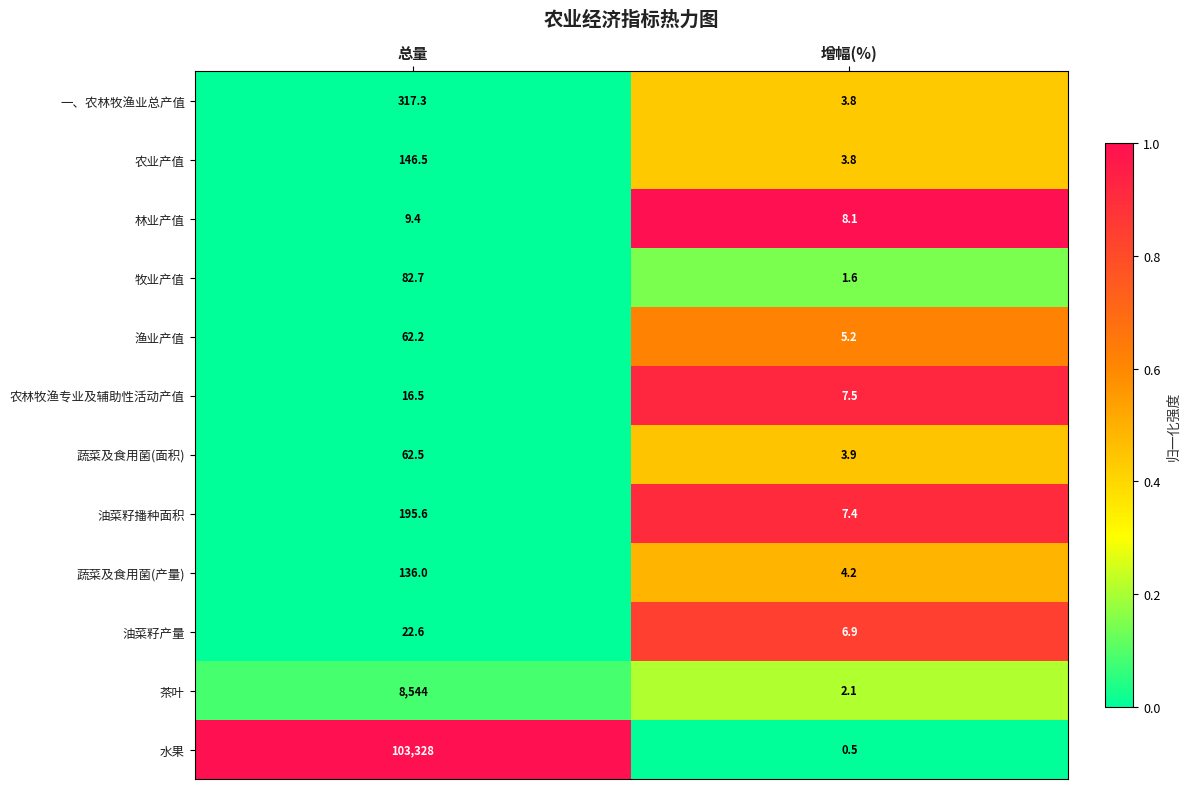

What is the spread (max minus min) of values at 增幅(%)?

7.6